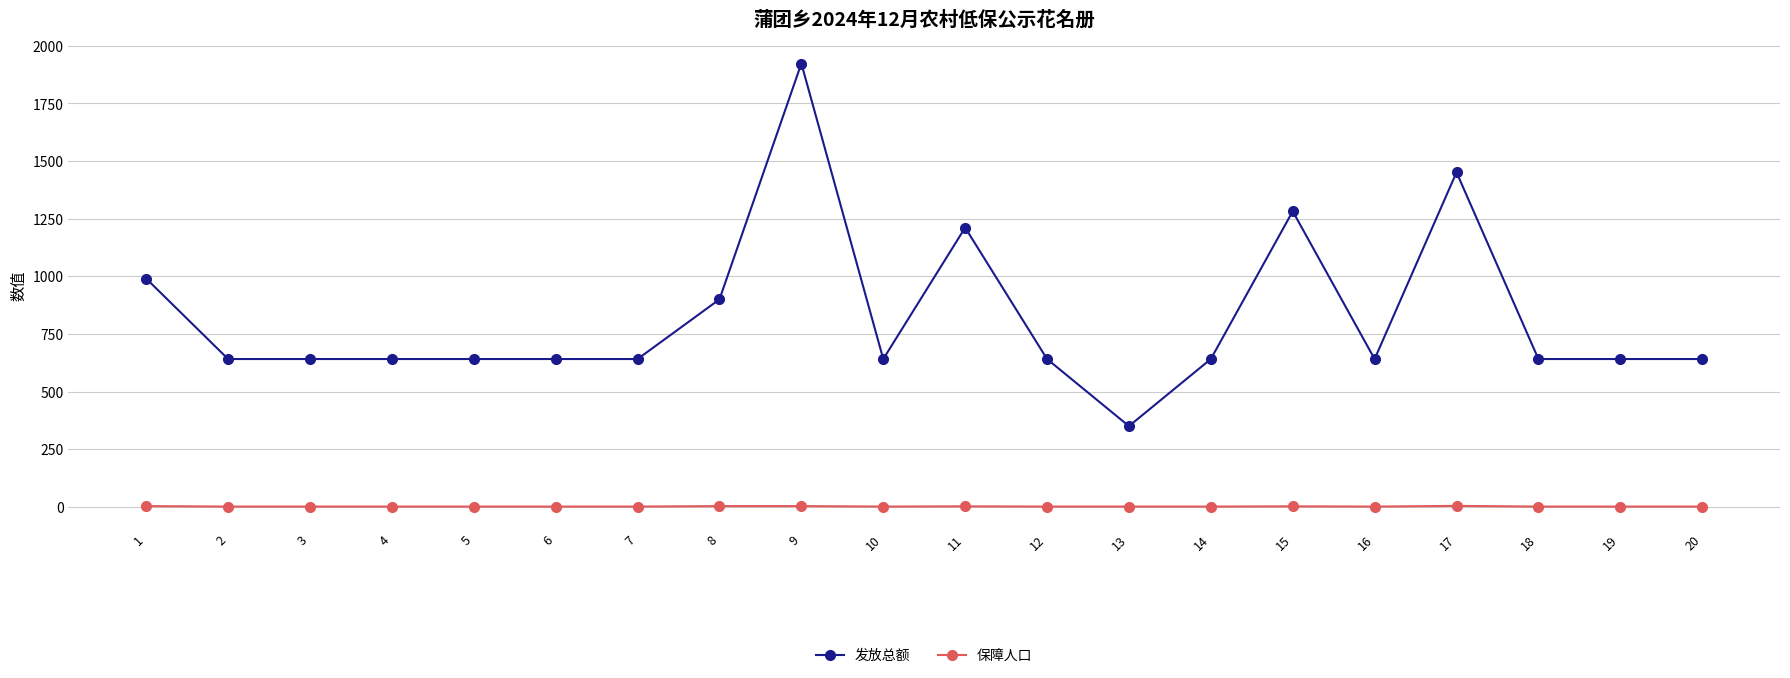

Which series changed the most between 15 and 16?

发放总额